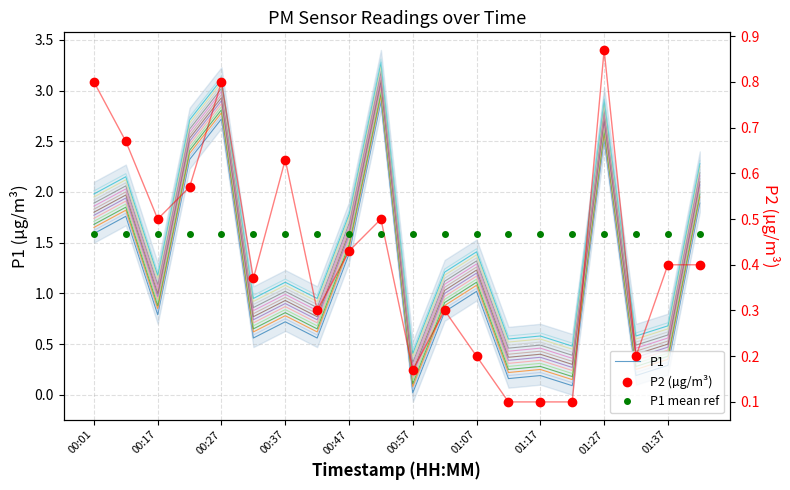

The value of P1 at 00:01 is 1.6. True or false?

True